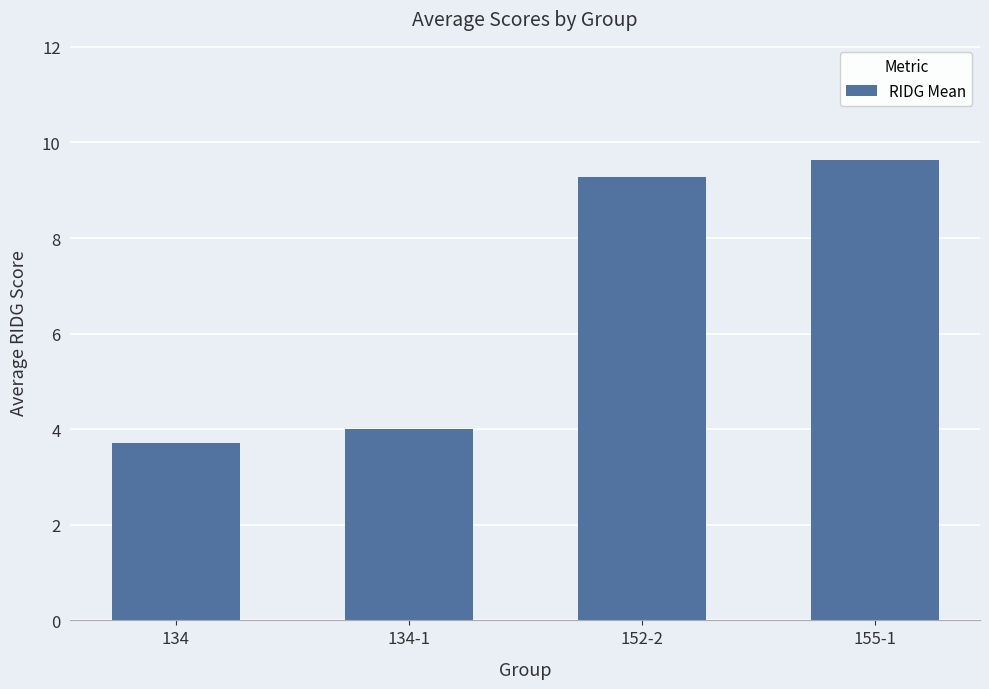

Which label corresponds to the largest value in the chart?

155-1